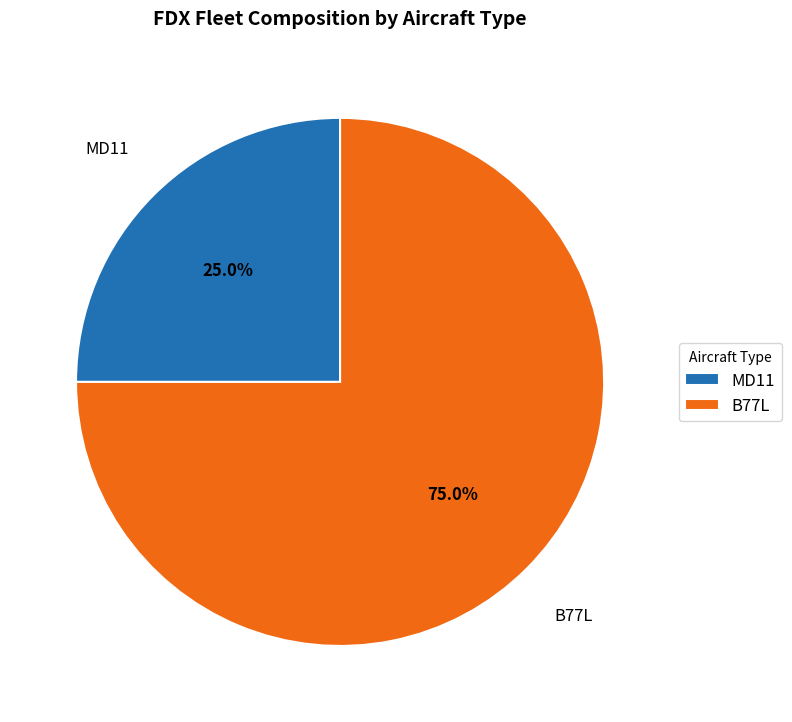

To the nearest percent, what percentage of the pie is MD11?

25%